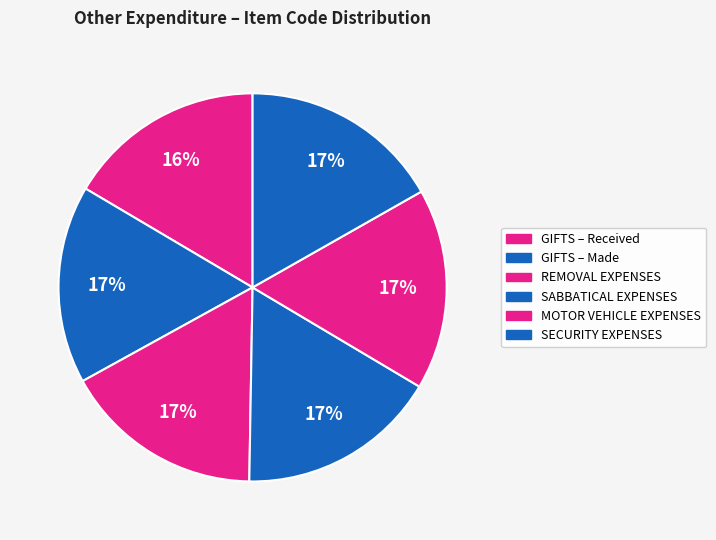

How many segments does this pie chart have?

6